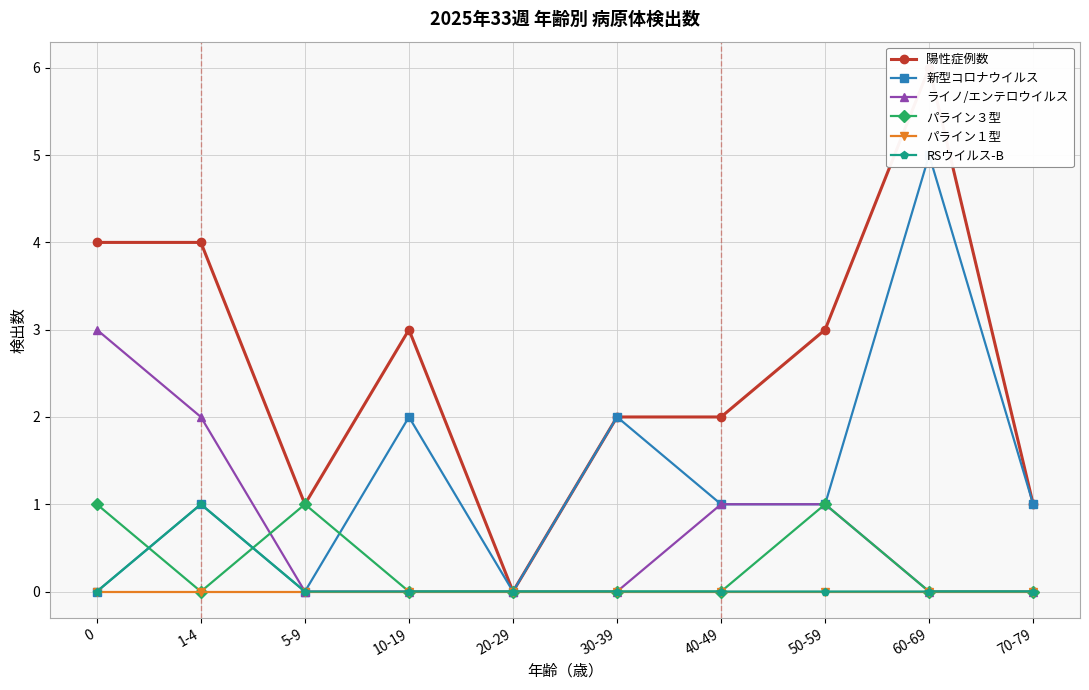

Is it true that パライン１型 equals 0 at 60-69?

True